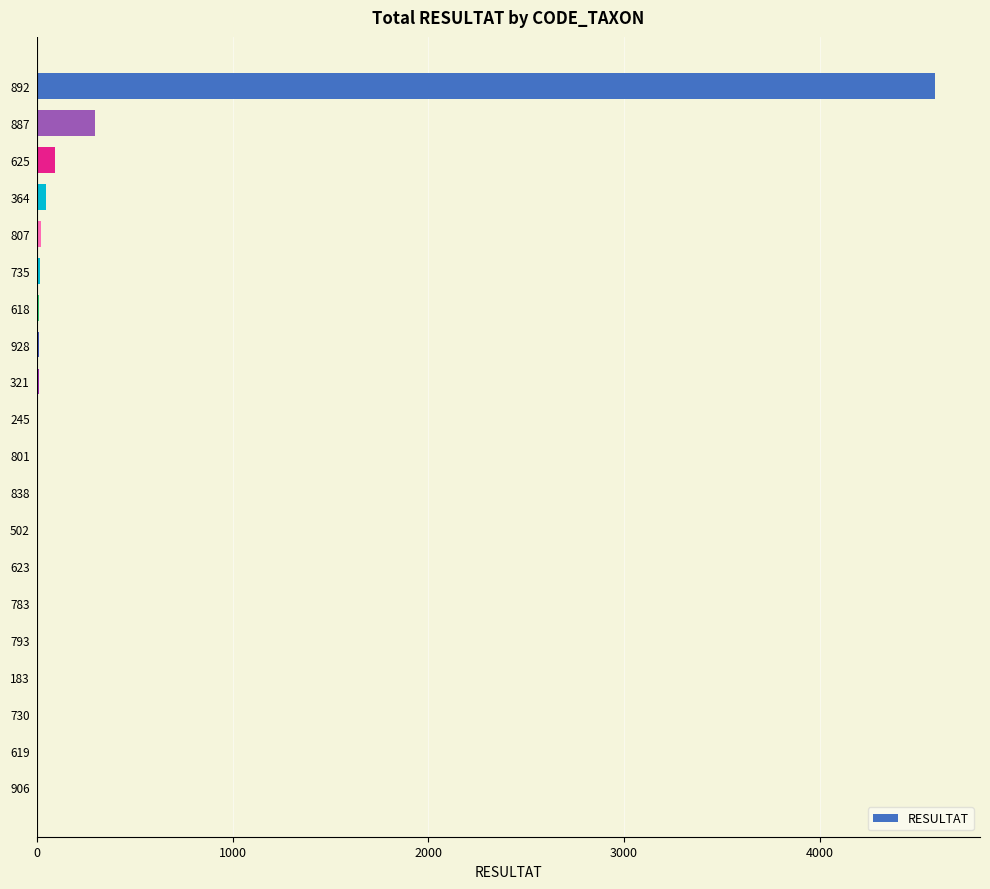

True or false: the data shows 3 at 906.

True